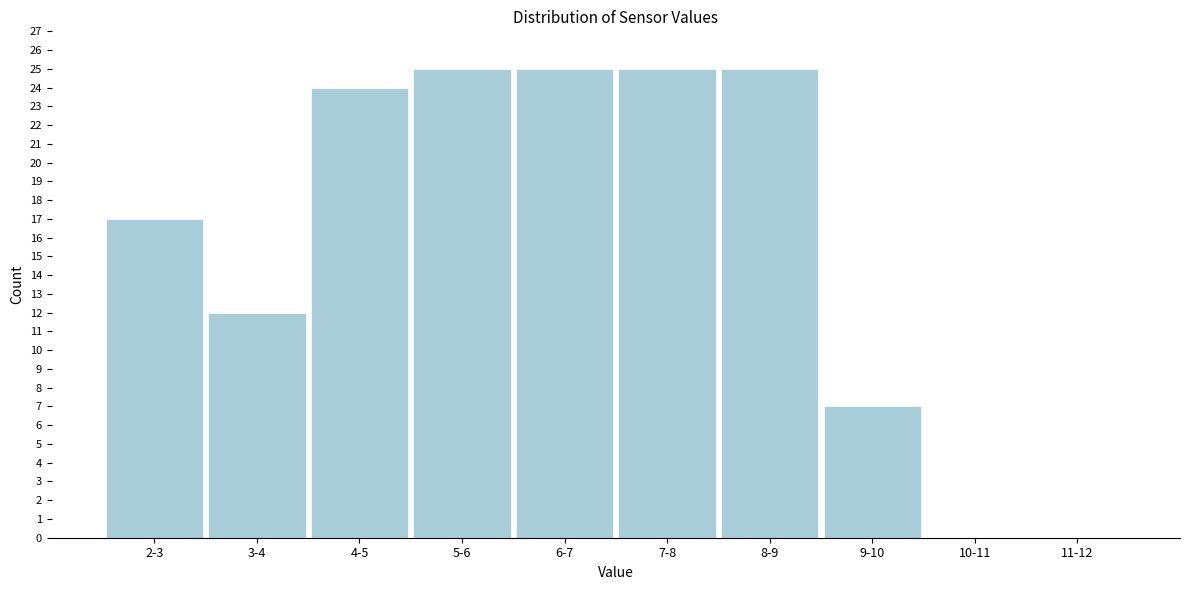

Reading left to right, list all the values displayed in this chart.

2-3=17	3-4=12	4-5=24	5-6=25	6-7=25	7-8=25	8-9=25	9-10=7	10-11=0	11-12=0